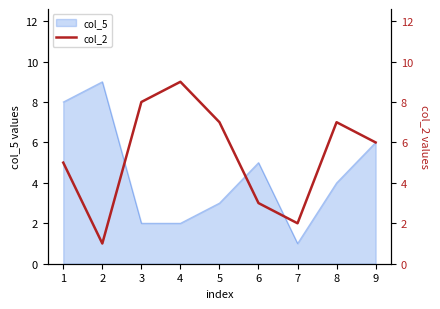

Read the value at 9.

6